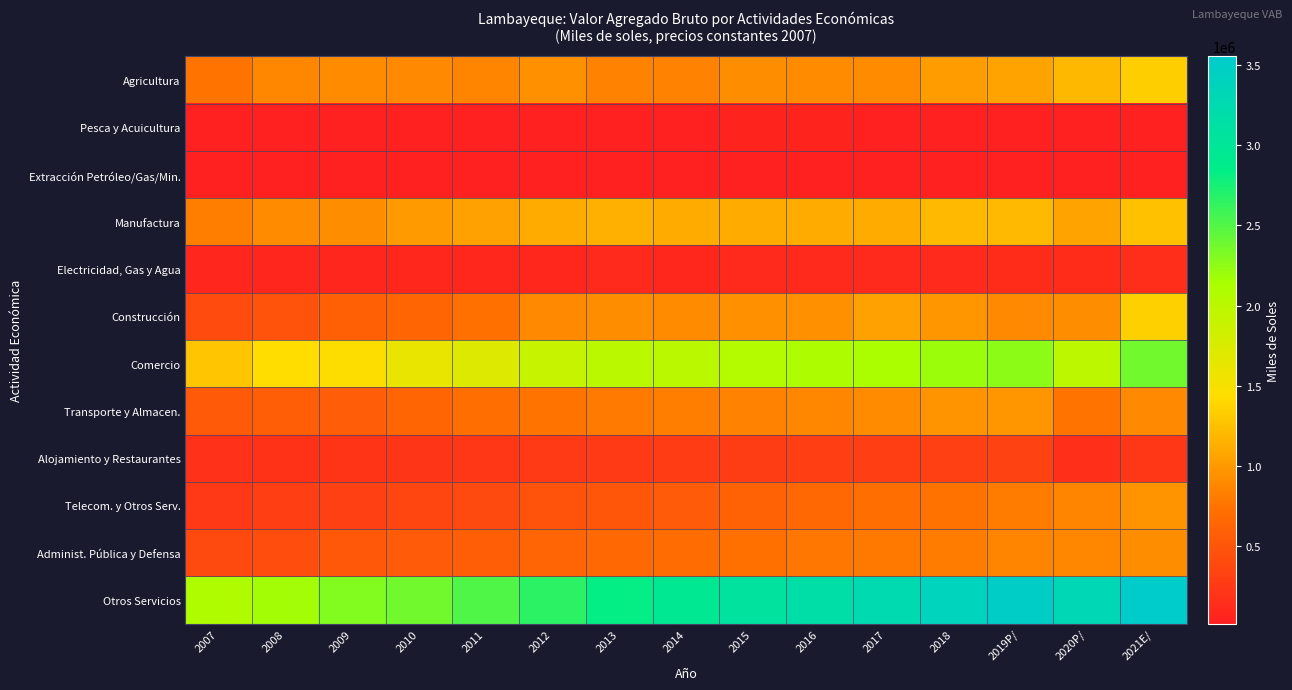

Which label corresponds to the largest value in the chart?

2021E/